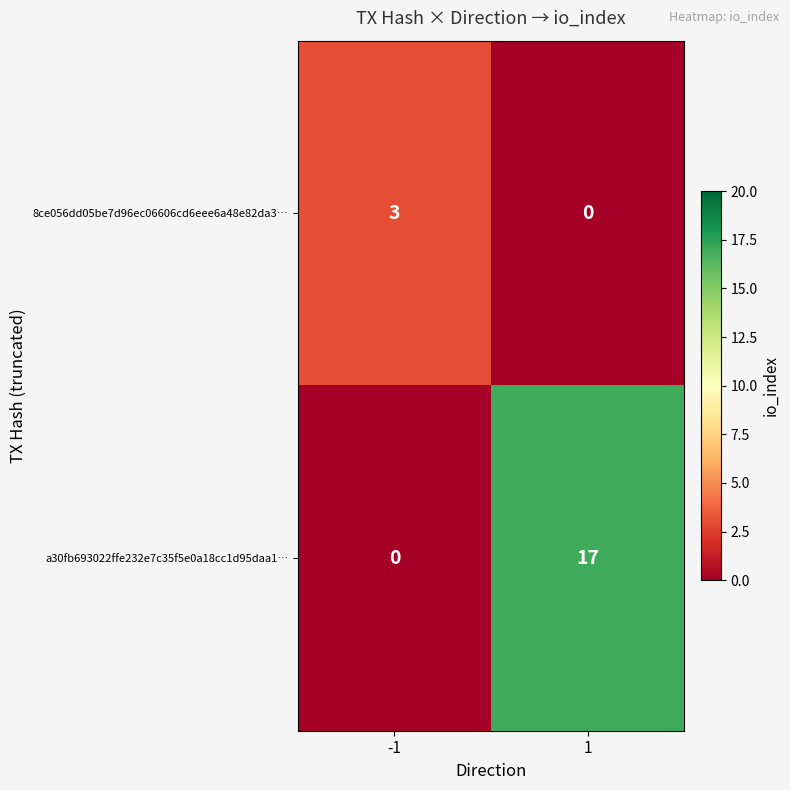

Which series changed the most between -1 and 1?

a30fb693022ffe232e7c35f5e0a18cc1d95daa1…